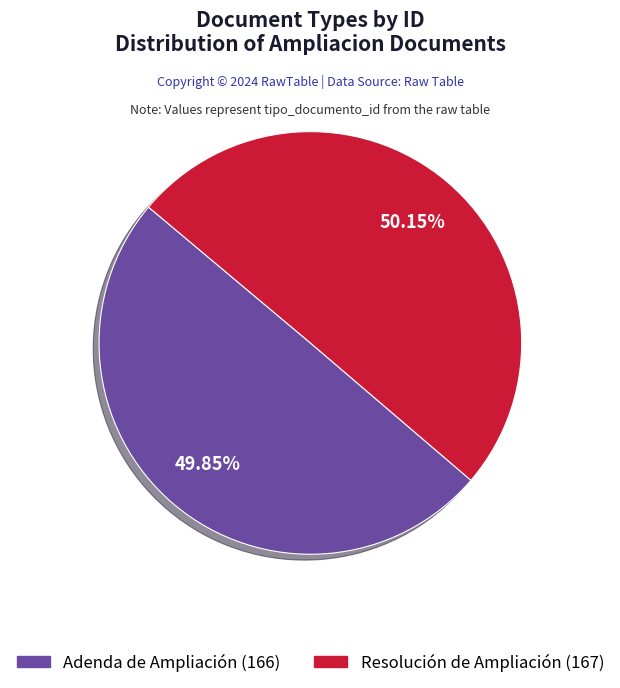

Do Resolución de Ampliación and Adenda de Ampliación together represent more than half of the pie?

Yes